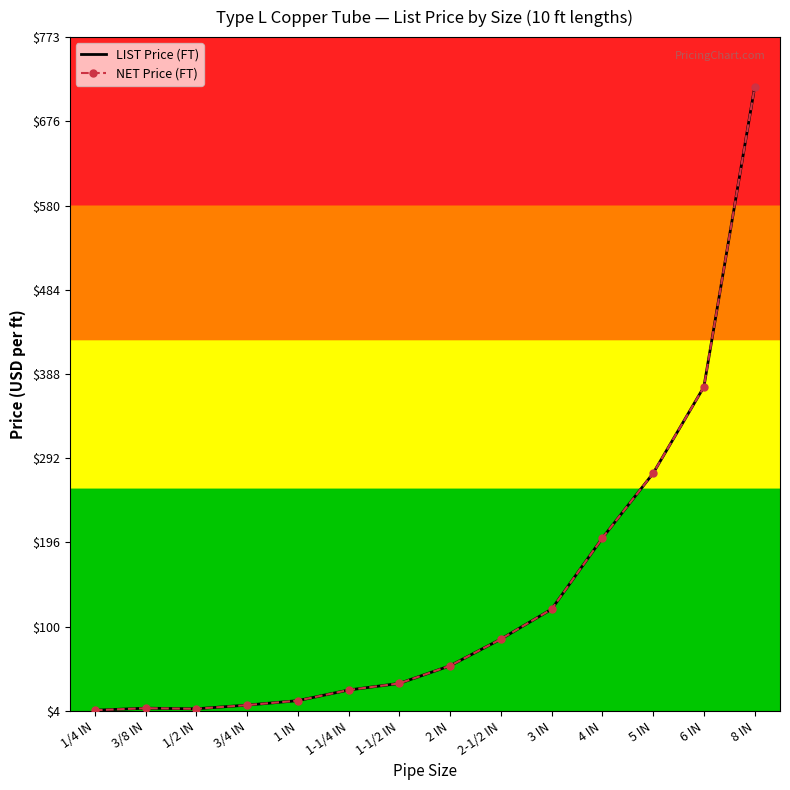

How many interior local valleys does the NET Price (FT) series have?

1